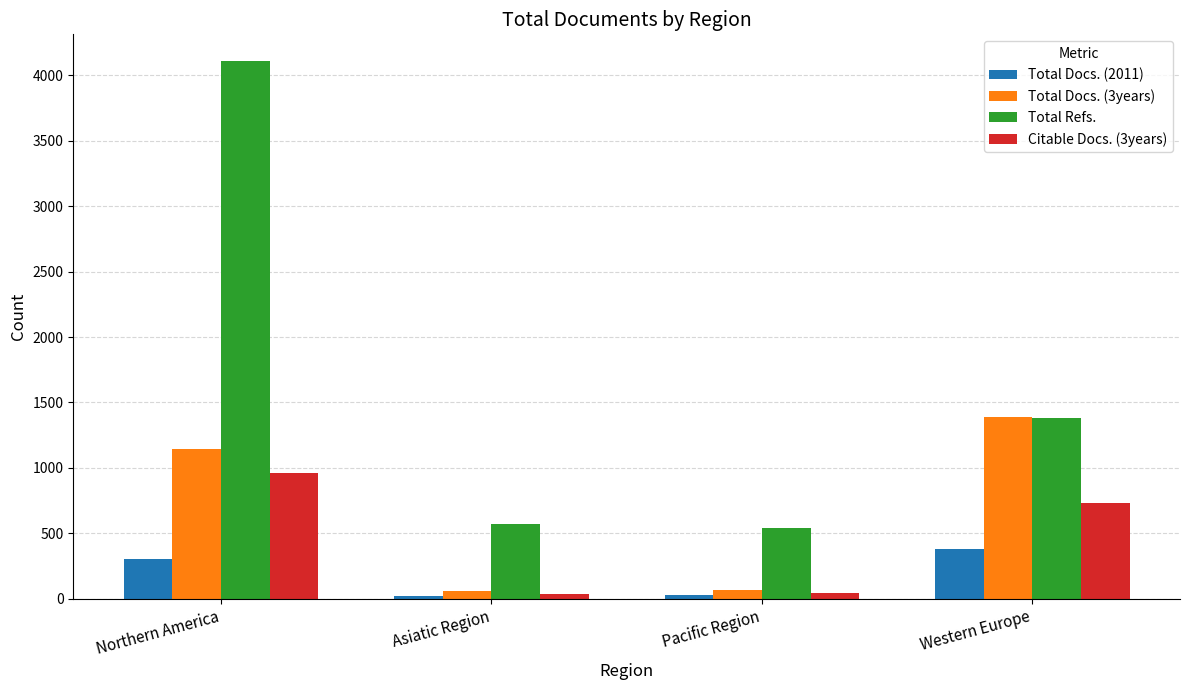

What is the total value across all series at Pacific Region?

677